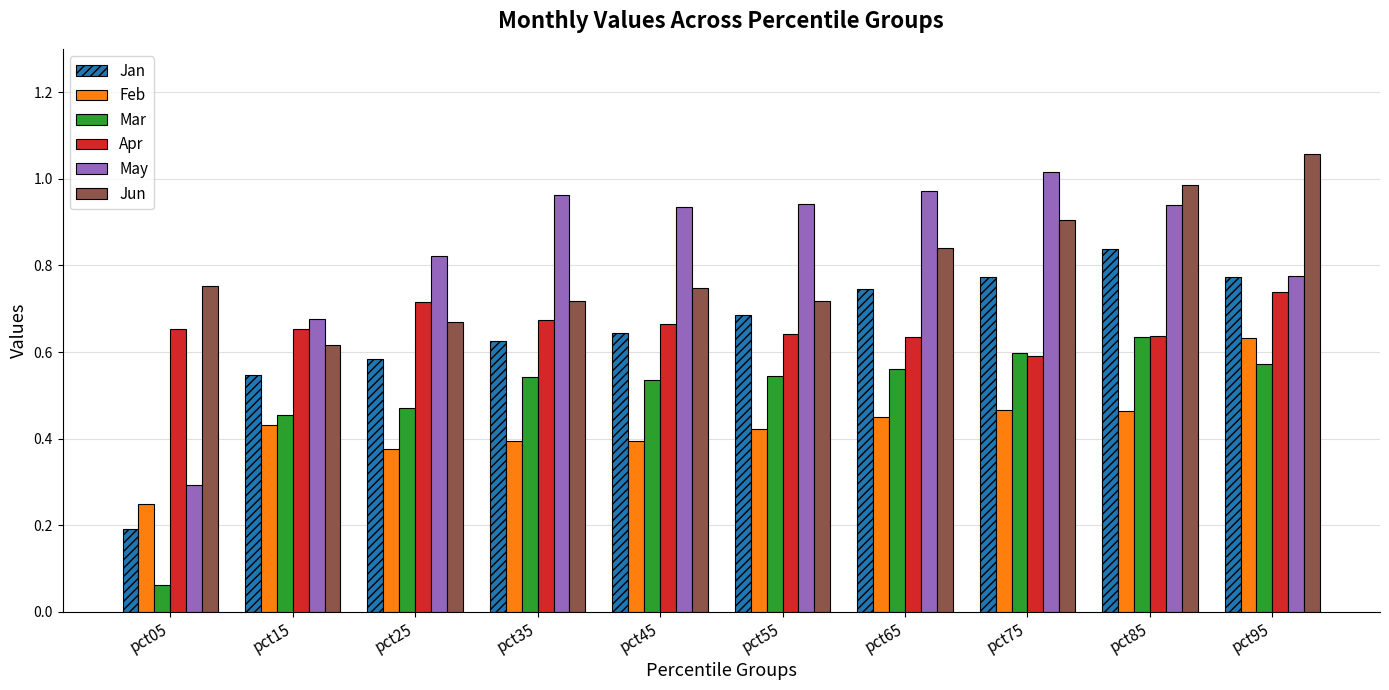

Count the Jan values in the range 0 to 1.

10